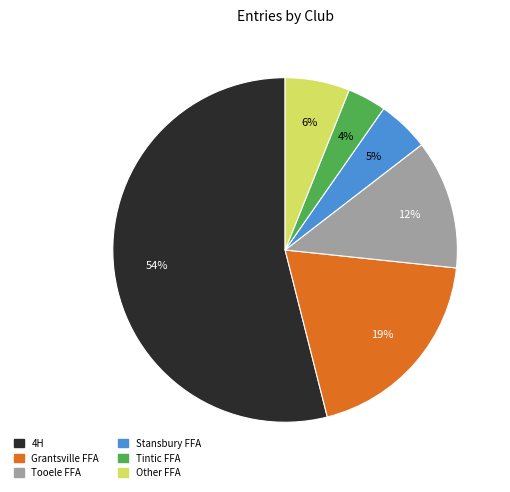

To the nearest percent, what is the difference between the largest and smallest slice percentages?

50%